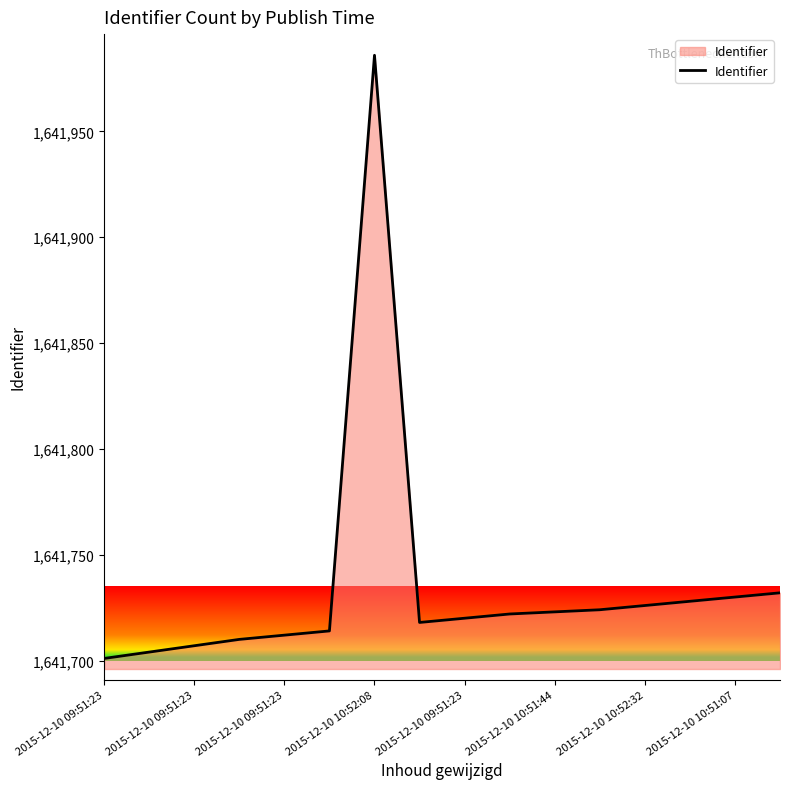

What is the smallest value displayed?

1641701